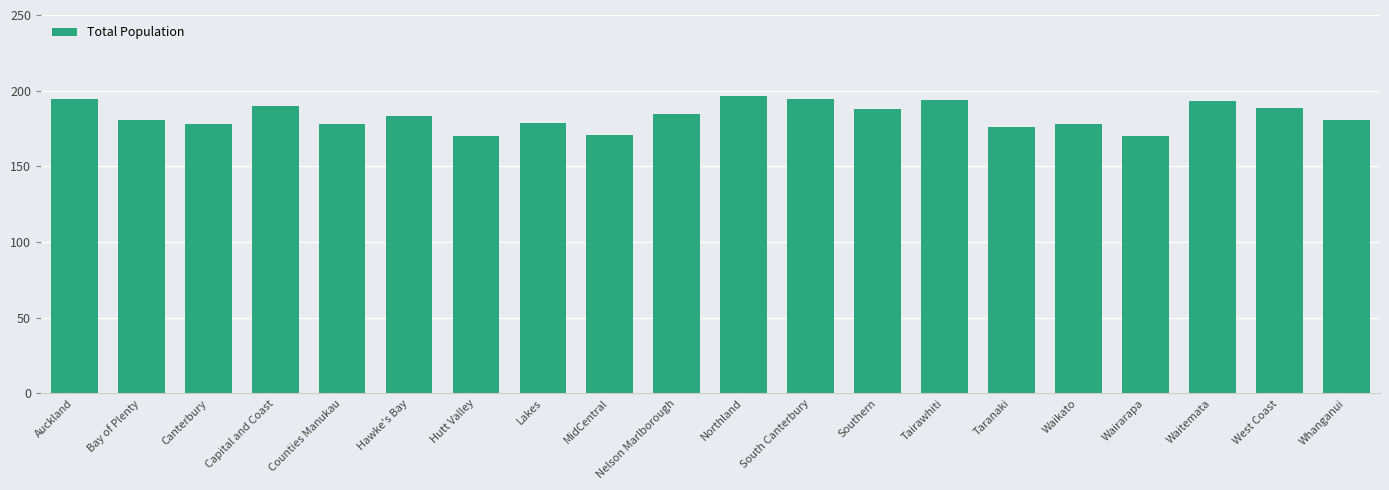

What is the value of the 3rd bar from the left?

178.0